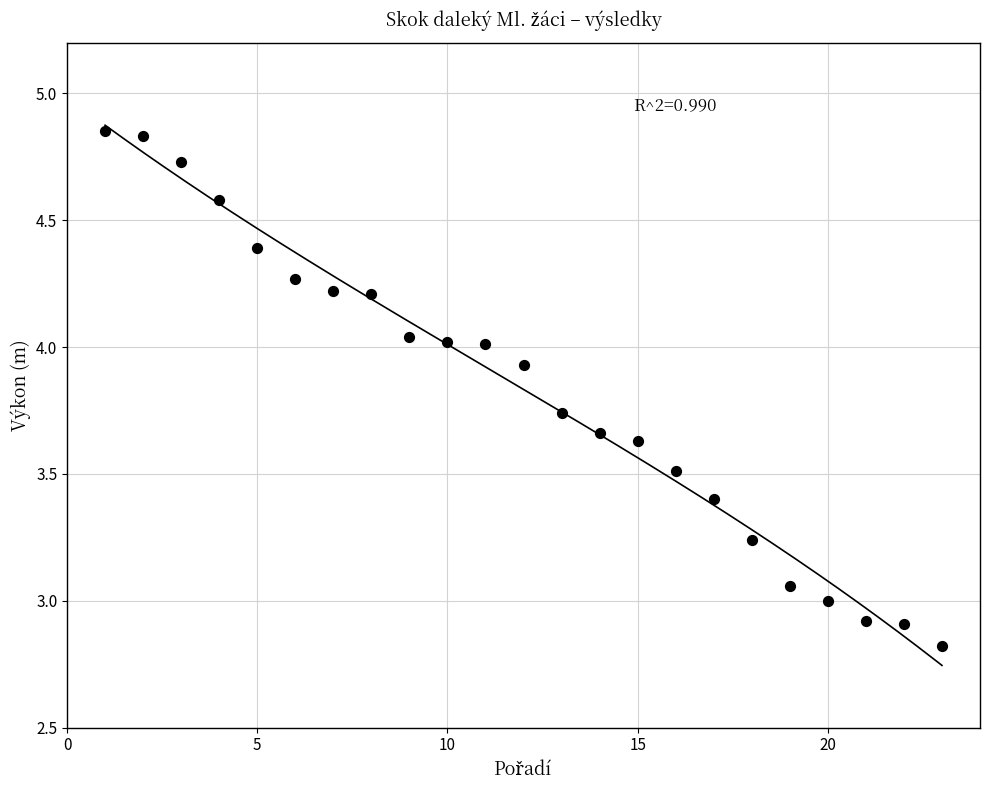

What is the range of Y values (max minus min)?

2.0